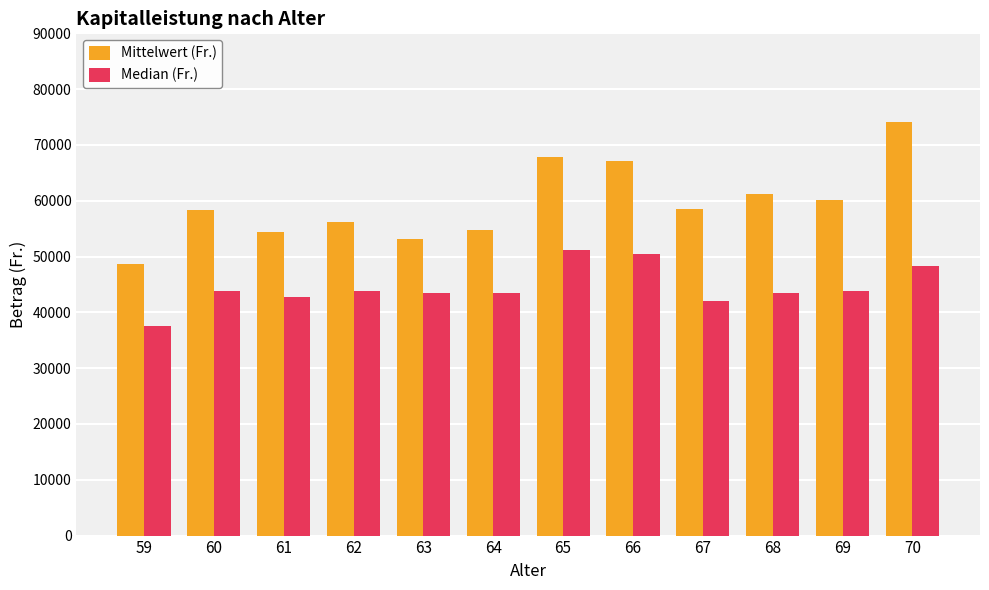

At which label is Mittelwert (Fr.) closest to 61366?

68